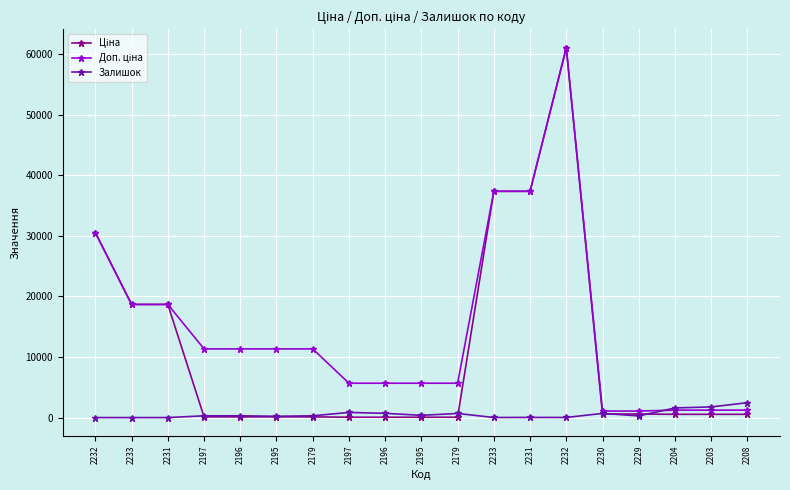

What is the average value of the Ціна series?

10896.0